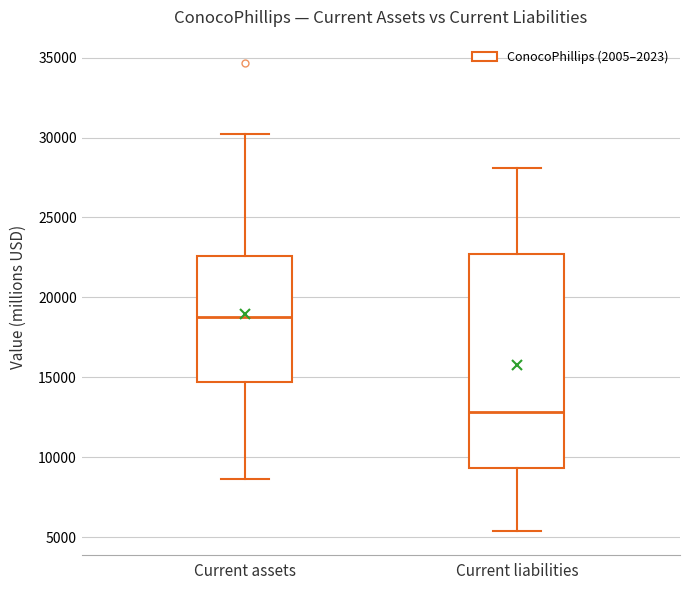

Reading left to right, read every box against the y-axis: the position of its median line, the range the box covers, and the ends of its whiskers. The values are not printed on the chart, so give them approximately, as read against the axis.

Current assets: median 18500, box 14500 to 22500, whiskers 8500 to 30000
Current liabilities: median 13000, box 9500 to 22500, whiskers 5500 to 28000